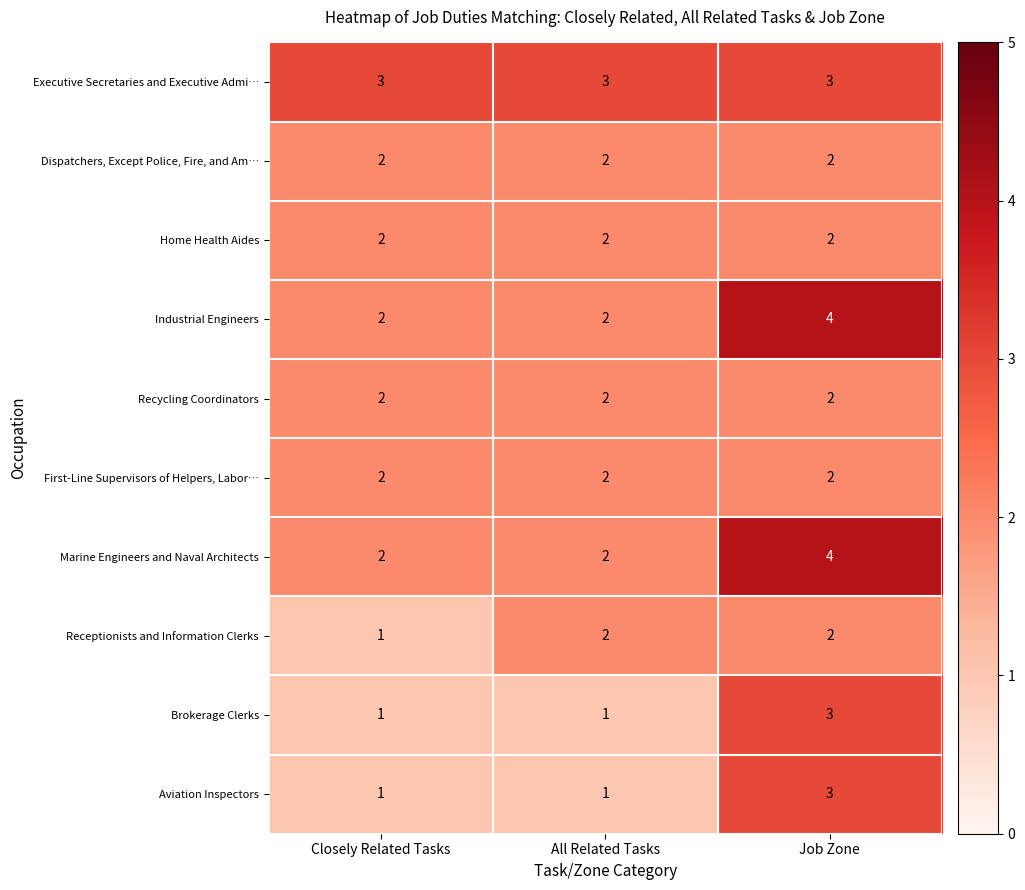

The Executive Secretaries and Executive Admi… series shows 3 at Closely Related Tasks. True or false?

True